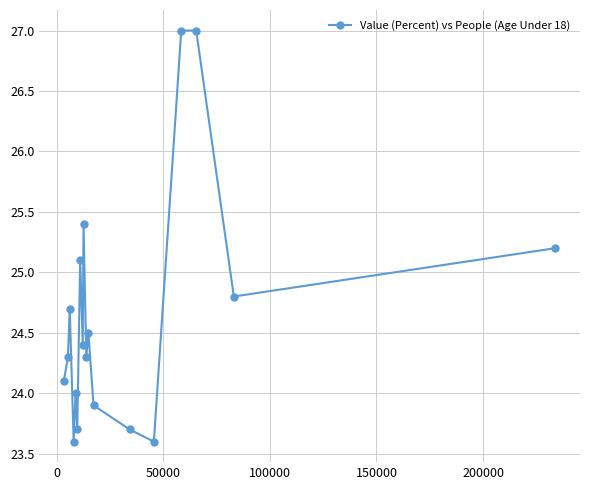

What is the maximum value shown in the chart?

27.0